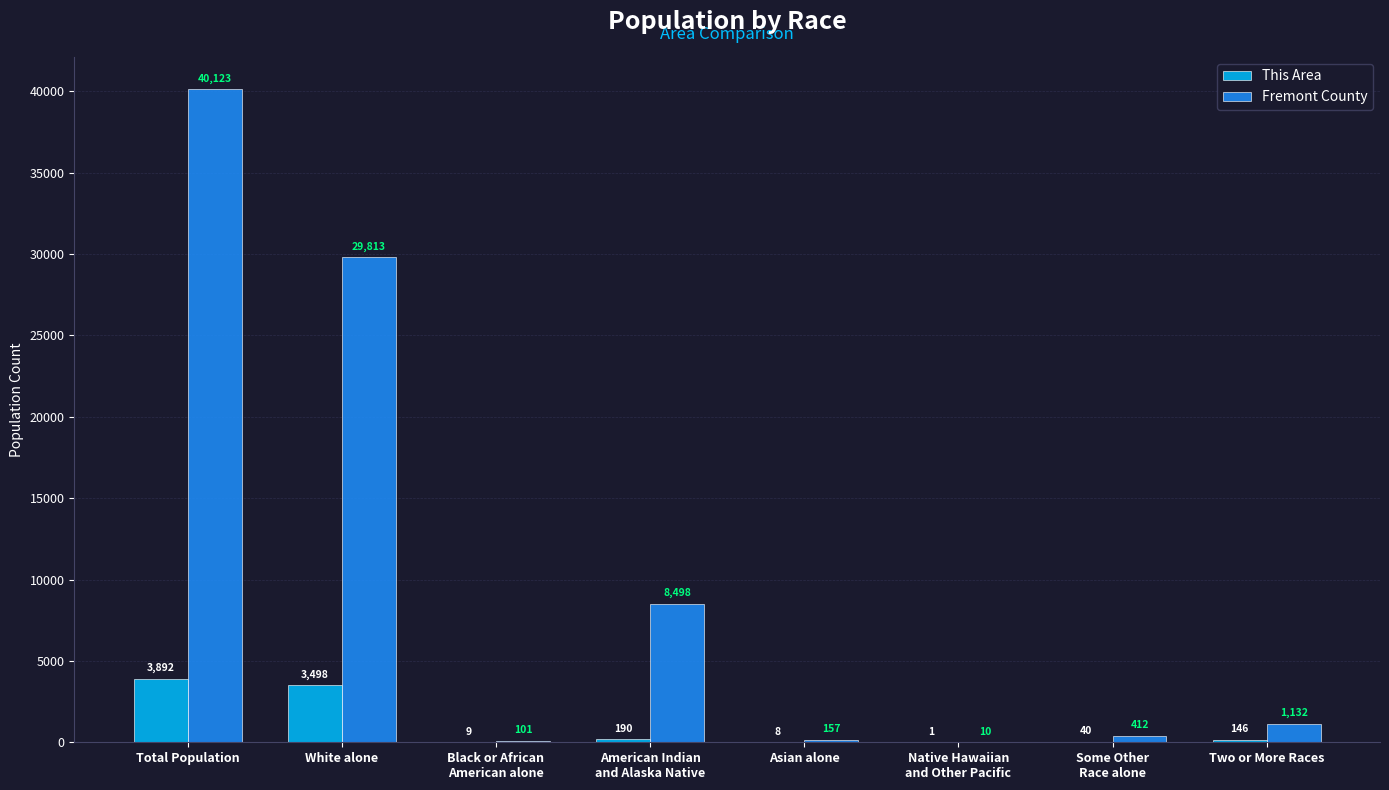

Which series has the largest range (max minus min)?

Fremont County